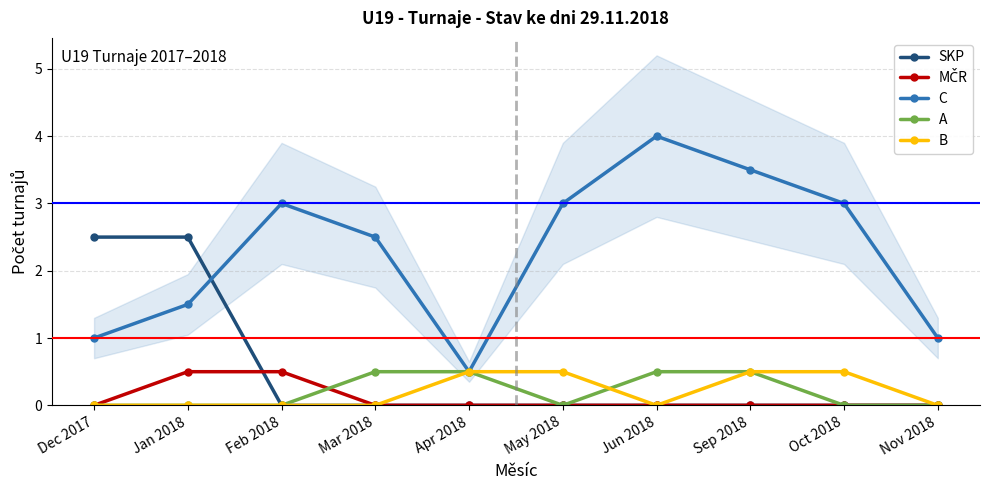

Does the chart display data point markers on the line(s)?

Yes